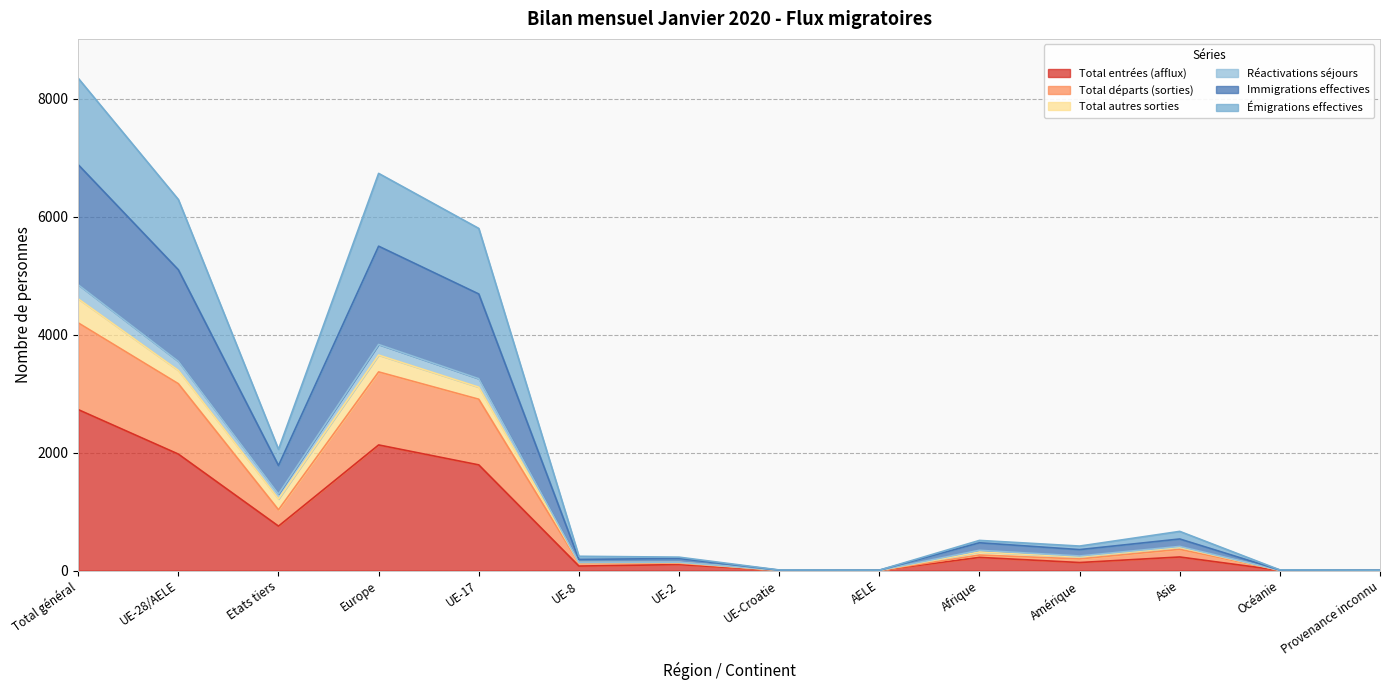

How many lines are shown in the chart?

6